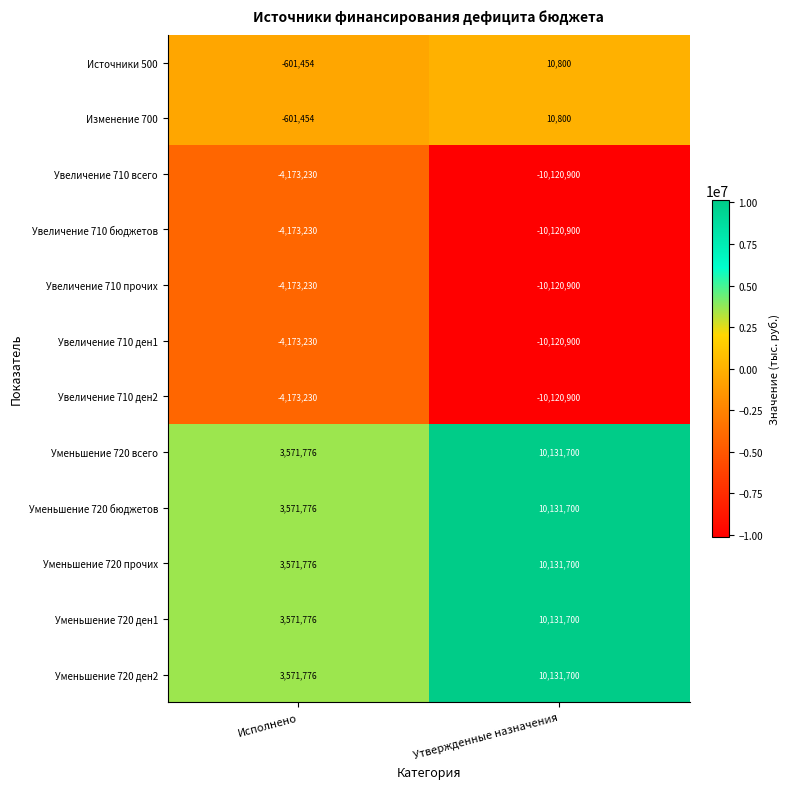

What is the spread (max minus min) of values at Утвержденные назначения?

20252600